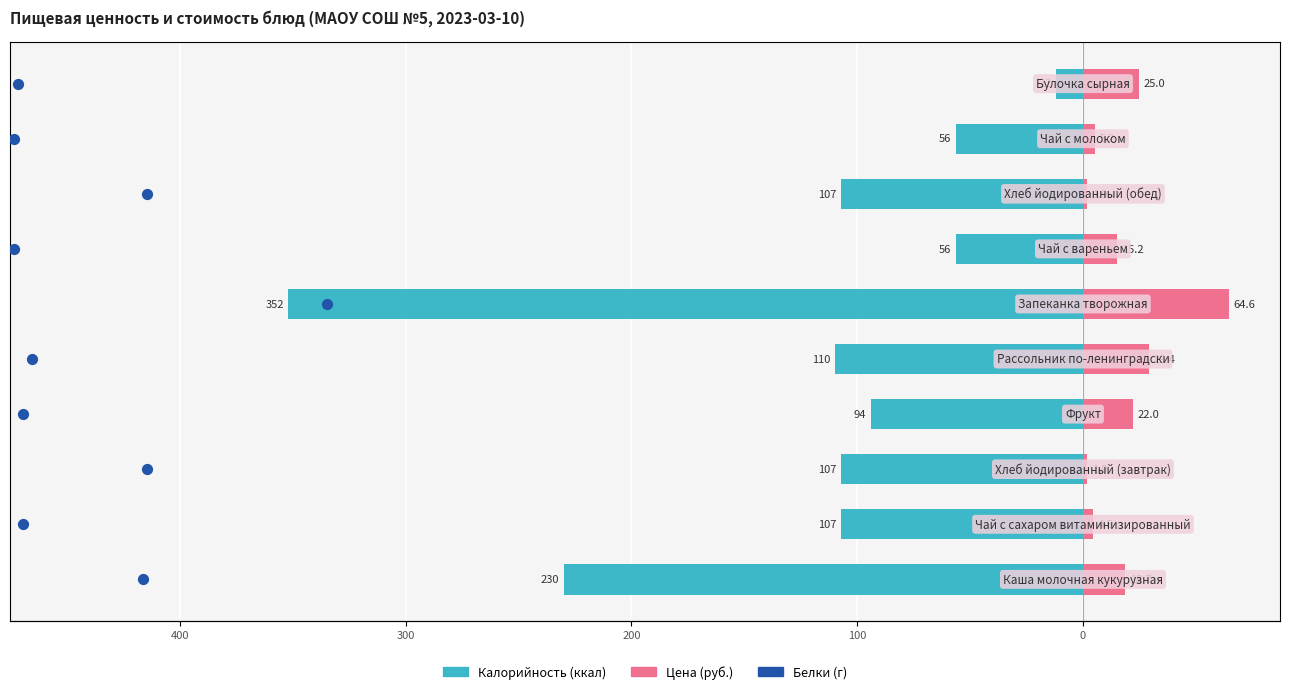

Is the value of Белки (г) at 500 greater than the value of Калорийность at 300?

Yes